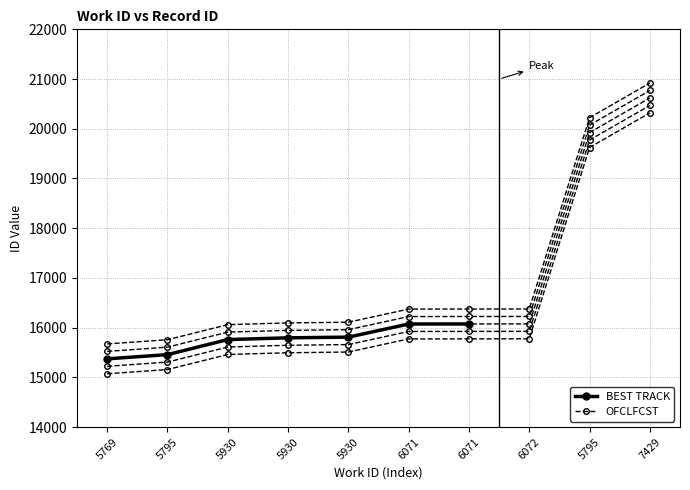

The chart shows a value of 25119 at 5795. True or false?

False